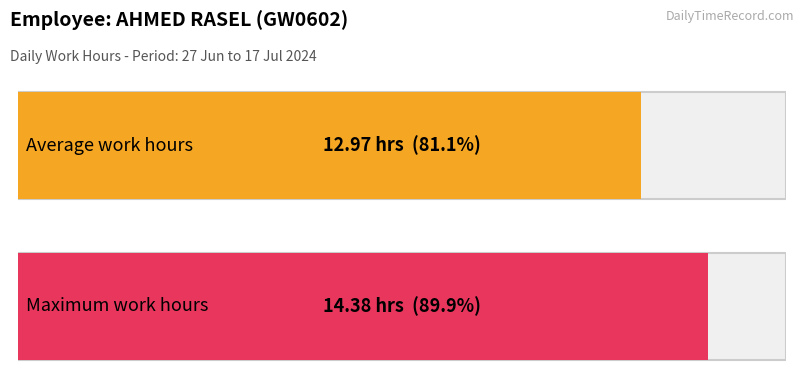

True or false: the data shows 5.4 at 6.

False